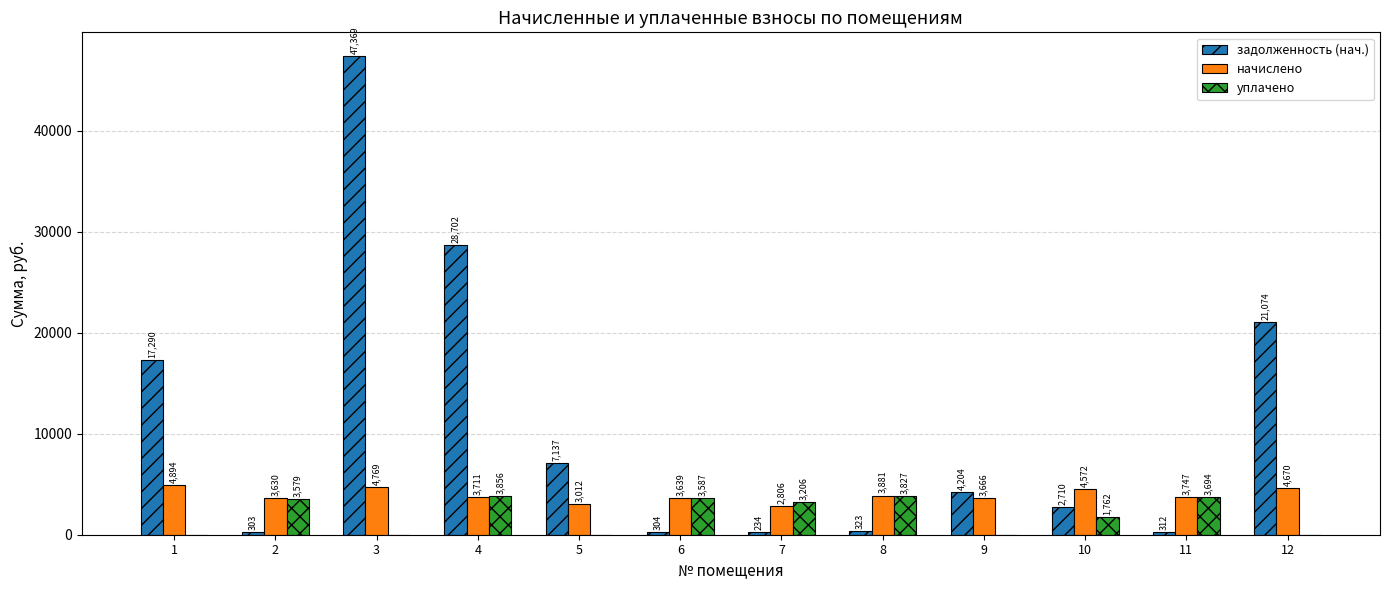

Is the value of задолженность (нач.) at 1 greater than the value of уплачено at 10?

Yes